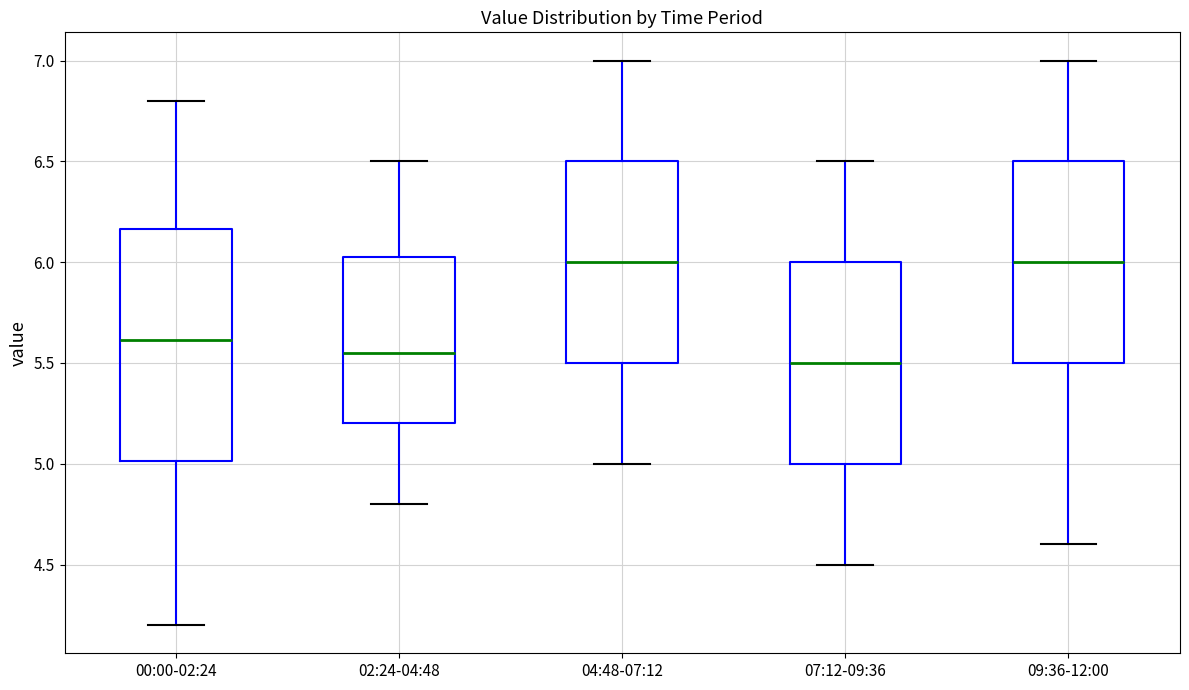

Reading left to right, transcribe this box plot: for each box, give where its median line is, the range the box spans, and where its two whiskers end, as read against the y-axis. The values are not printed on the chart, so give them approximately, as read against the axis.

00:00-02:24: median 5.60, box 5.00 to 6.15, whiskers 4.20 to 6.80
02:24-04:48: median 5.55, box 5.20 to 6.05, whiskers 4.80 to 6.50
04:48-07:12: median 6.00, box 5.50 to 6.50, whiskers 5.00 to 7.00
07:12-09:36: median 5.50, box 5.00 to 6.00, whiskers 4.50 to 6.50
09:36-12:00: median 6.00, box 5.50 to 6.50, whiskers 4.60 to 7.00